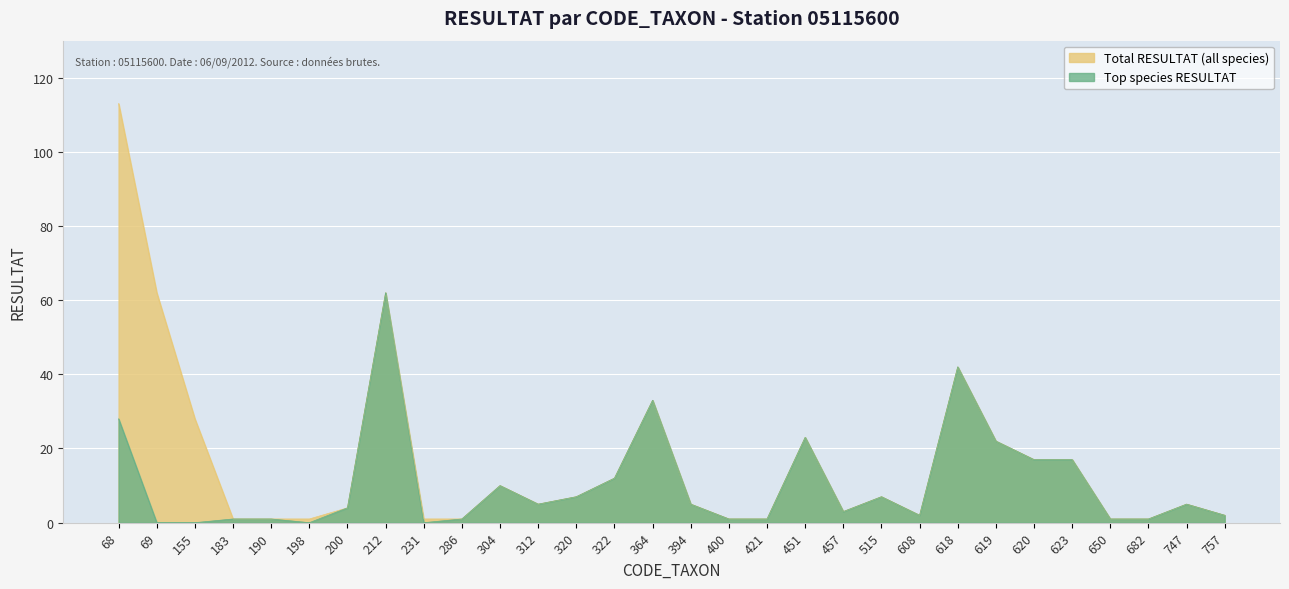

What is the difference between the Top species RESULTAT values at 68 and 198?

28